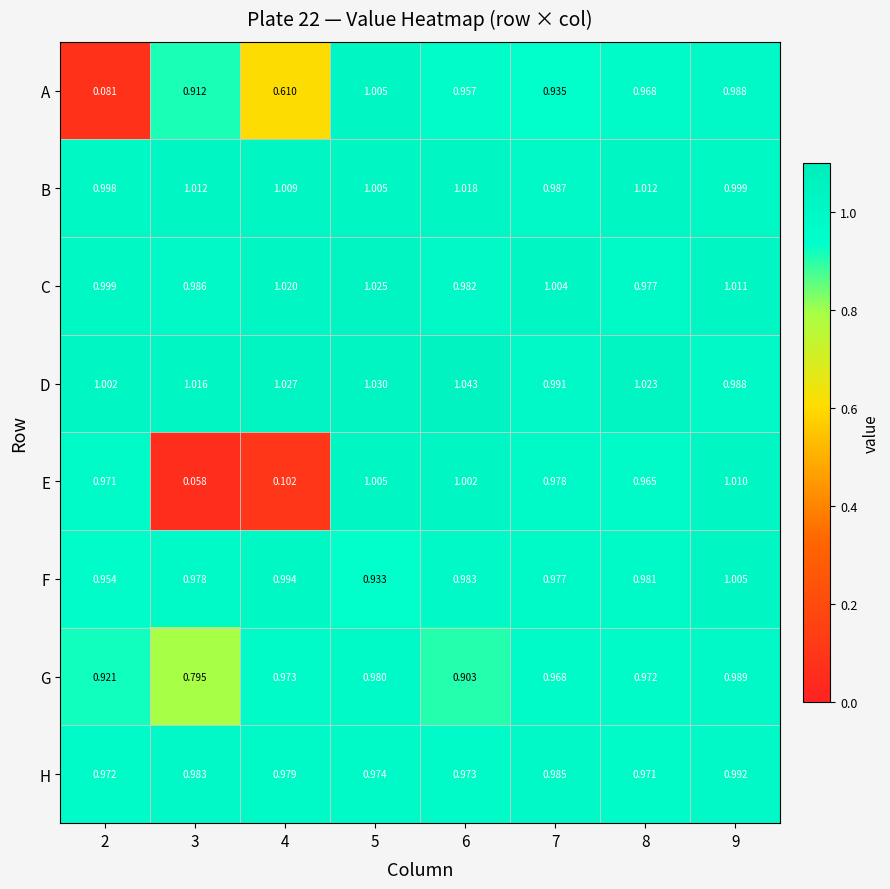

Which series changed the most between 3 and 4?

A